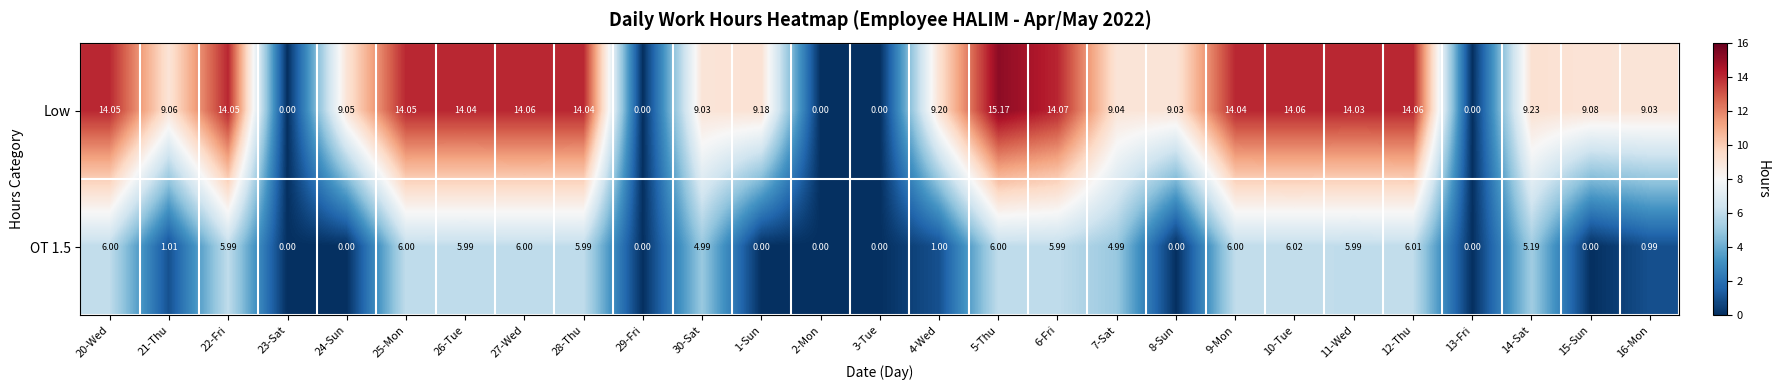

Which series has the widest spread of values?

Low